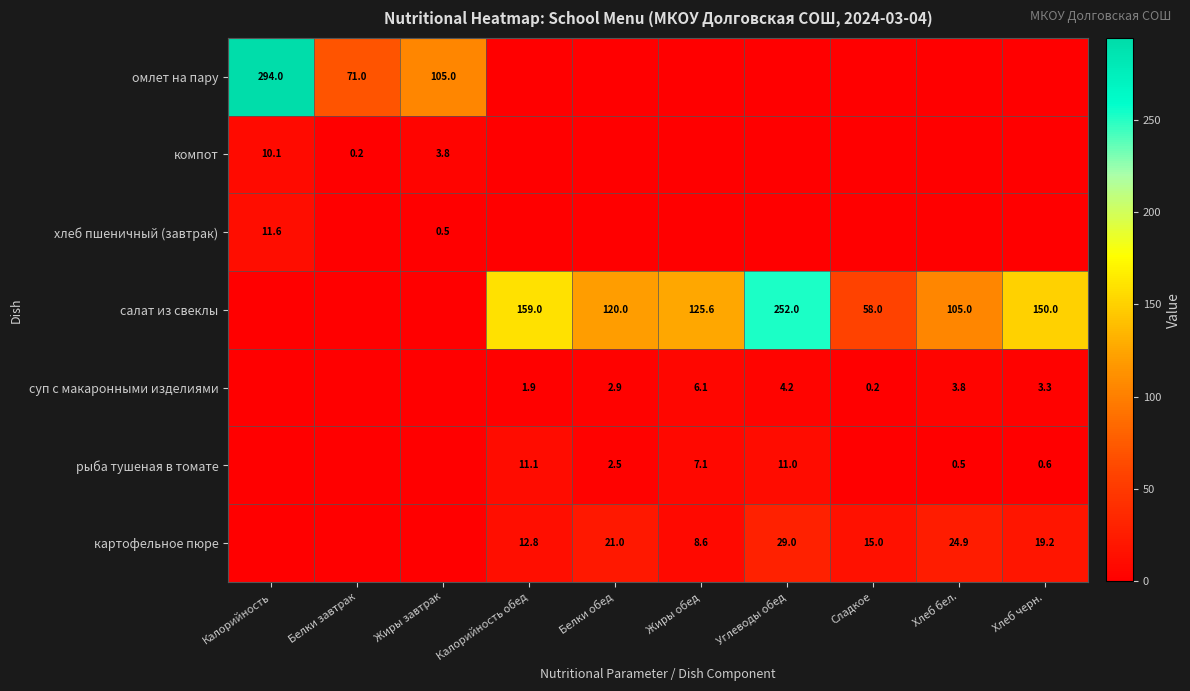

What is the difference between the рыба тушеная в томате values at Хлеб бел. and Калорийность обед?

10.6